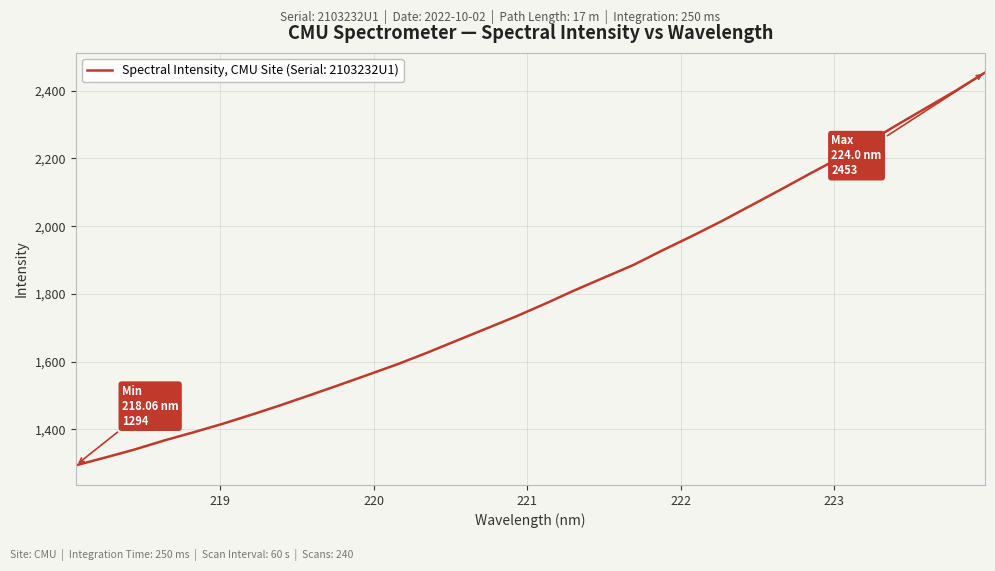

What is the smallest value displayed?

1294.0